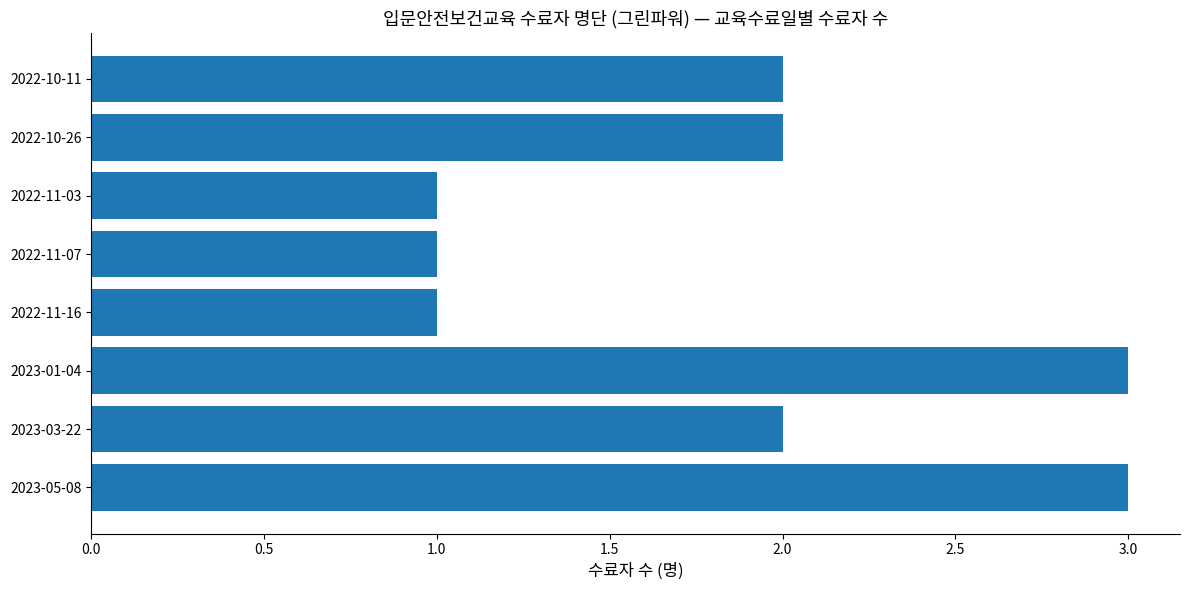

Count the number of categories in the chart.

8